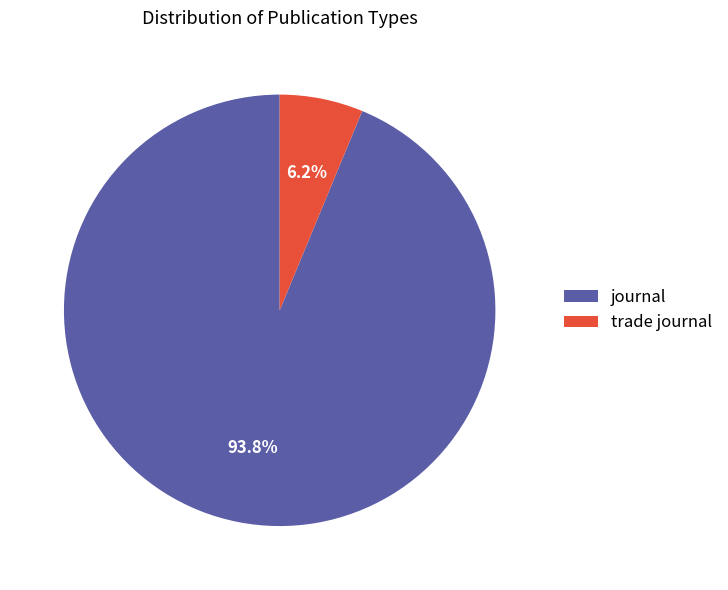

To the nearest percent, what is the average slice percentage?

50%